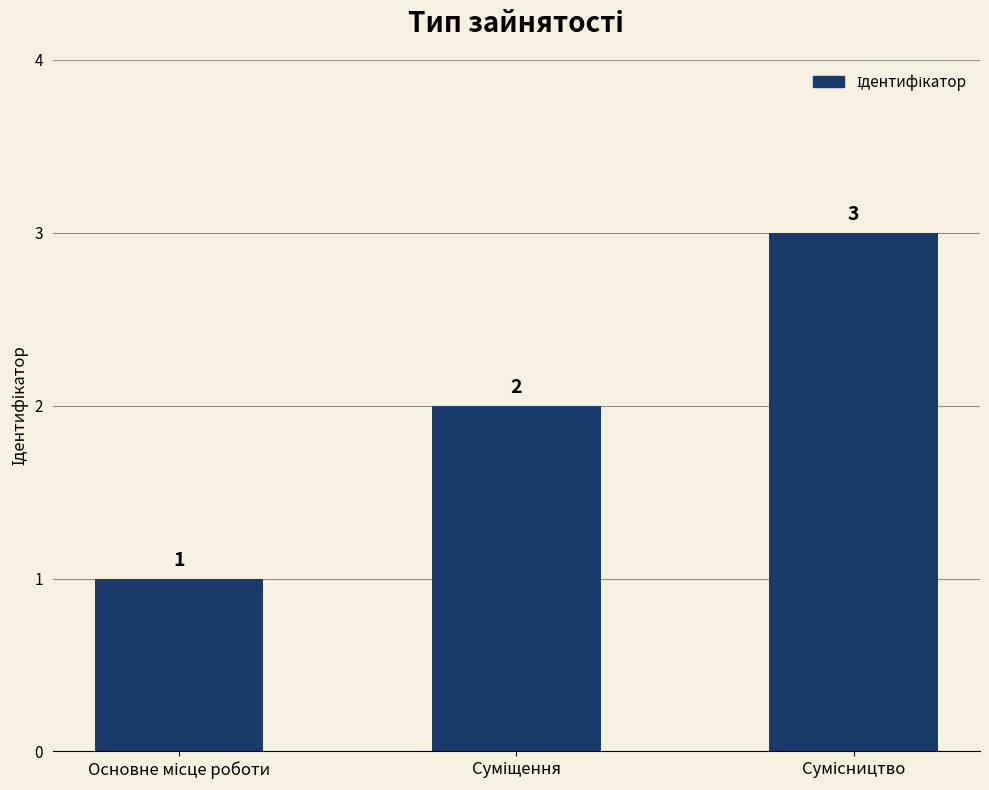

What is the value of the 1st bar from the left?

1